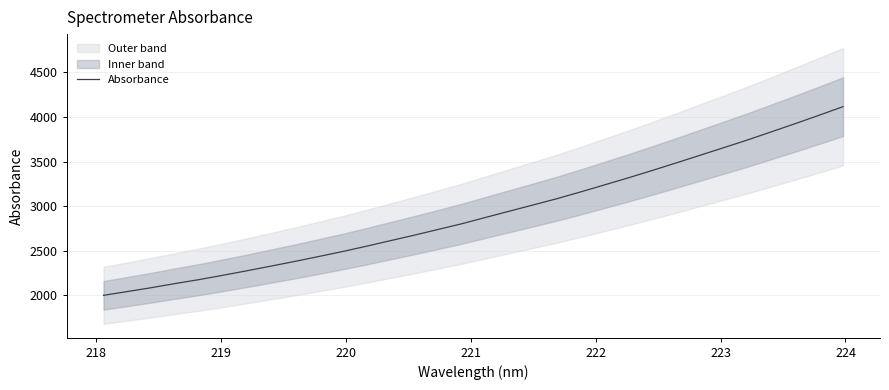

The chart shows a value of 3842.9 at 10. True or false?

False